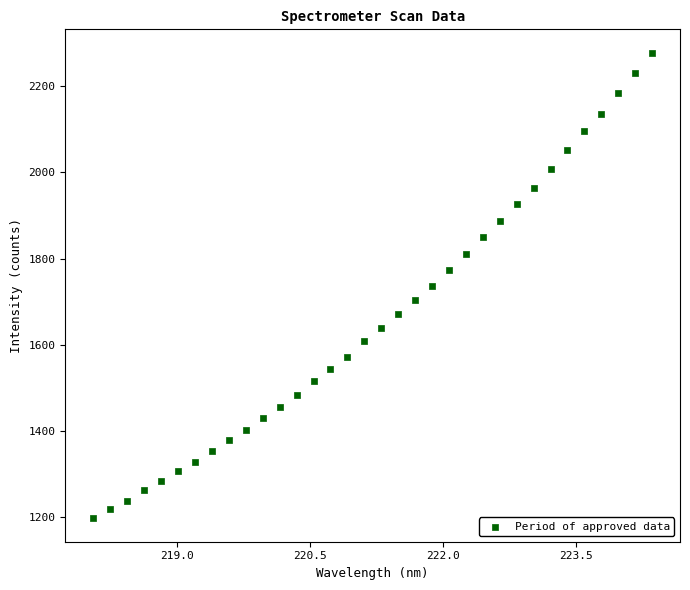

What is the range of X values (max minus min)?

6.3